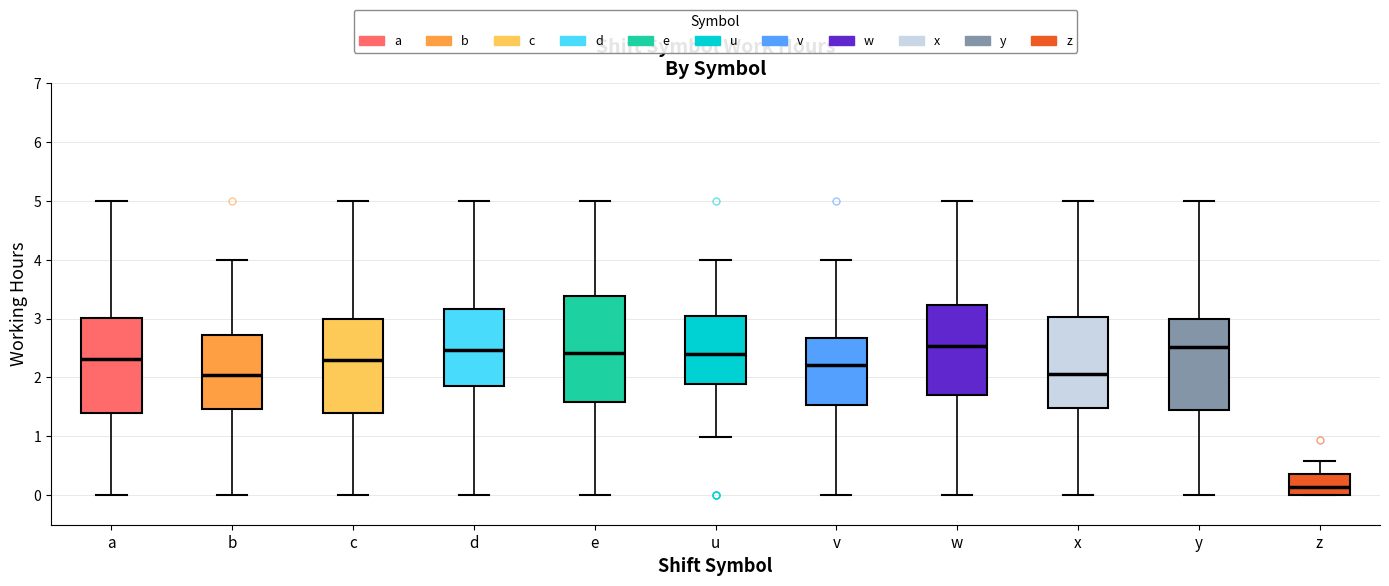

Comparing the boxes themselves (not the whiskers), which one is the tallest?

e